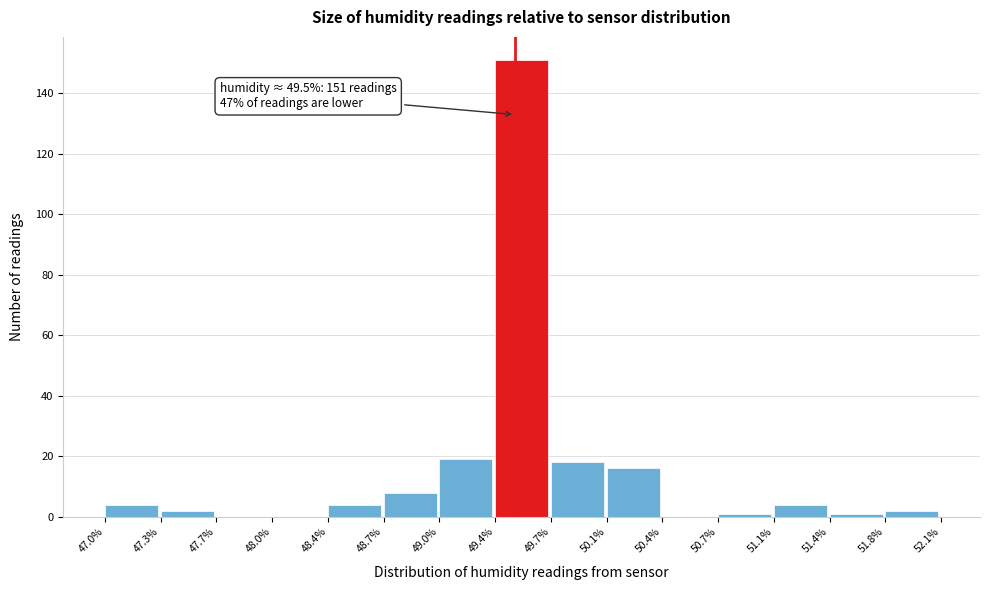

Which range on the x-axis has the tallest bar?

49.4% to 49.7%